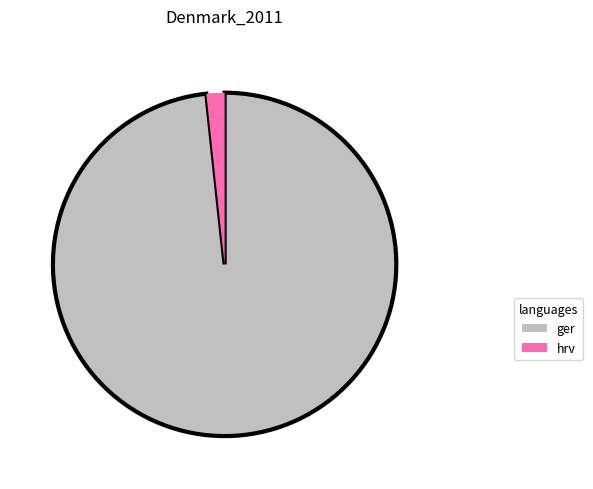

Is there any slice that represents more than half of the pie?

Yes